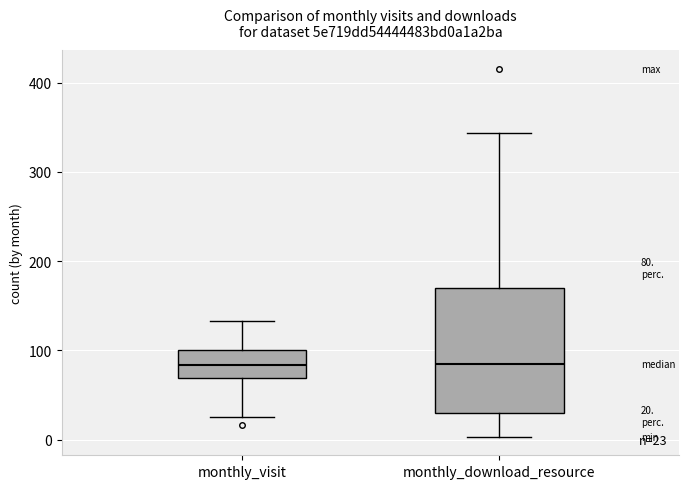

Which box is the tallest, from its lower edge to its upper edge?

monthly_download_resource